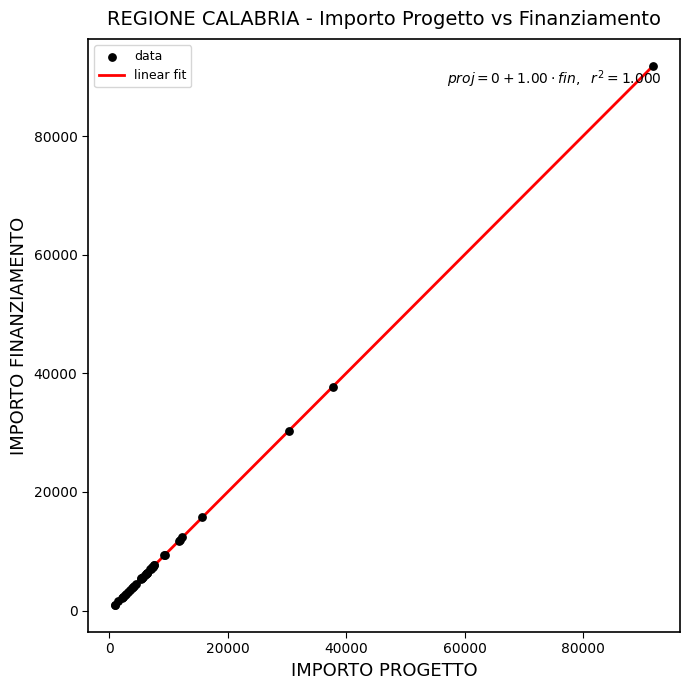

What is the difference between the maximum and minimum values?

90913.4